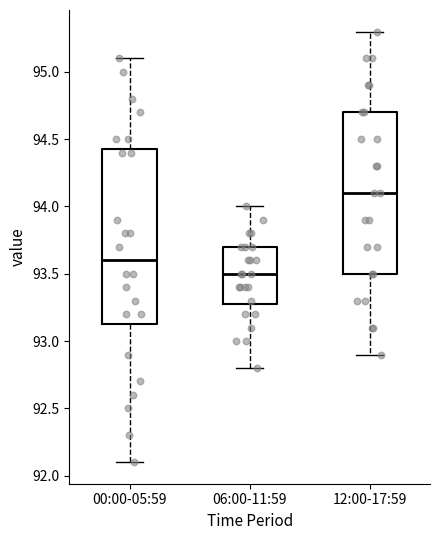

Which box is the tallest, from its lower edge to its upper edge?

00:00-05:59